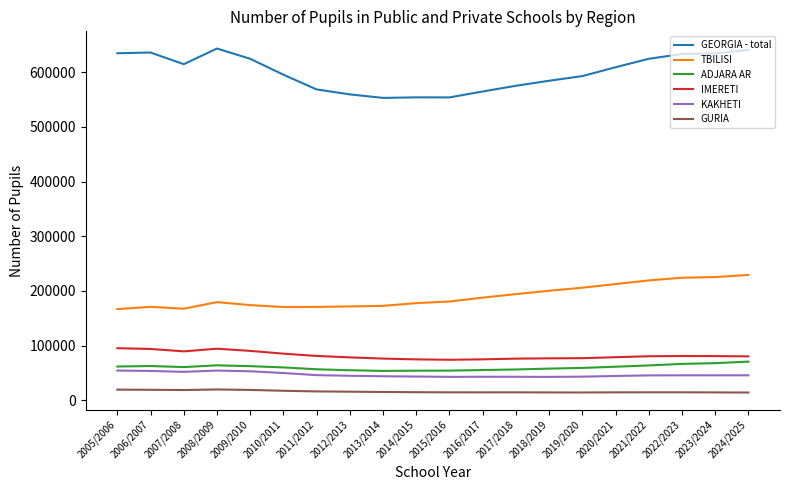

True or false: TBILISI and IMERETI cross at least once.

False